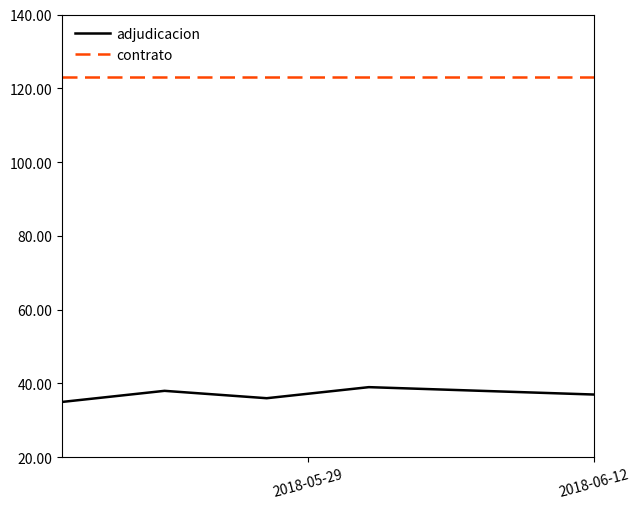

True or false: adjudicacion and contrato cross at least once.

False